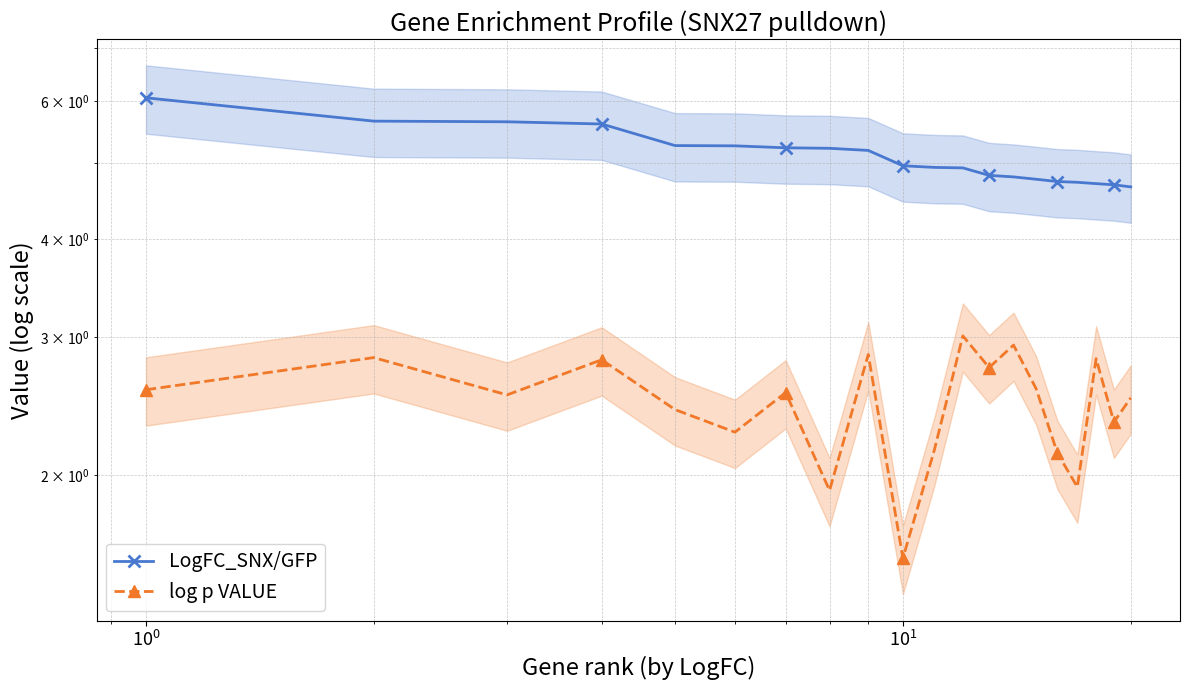

What are all the series names shown in the legend?

LogFC_SNX/GFP, log p VALUE